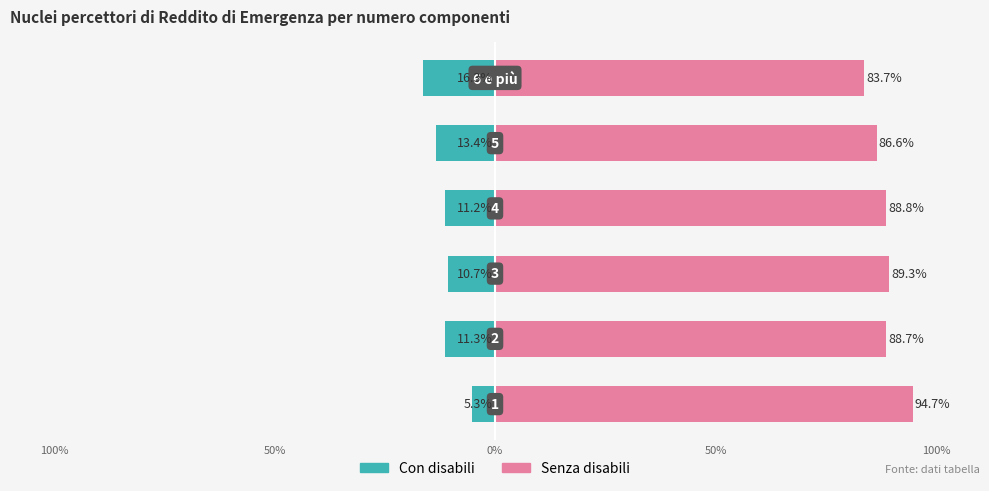

Which series has the largest range (max minus min)?

Con disabili